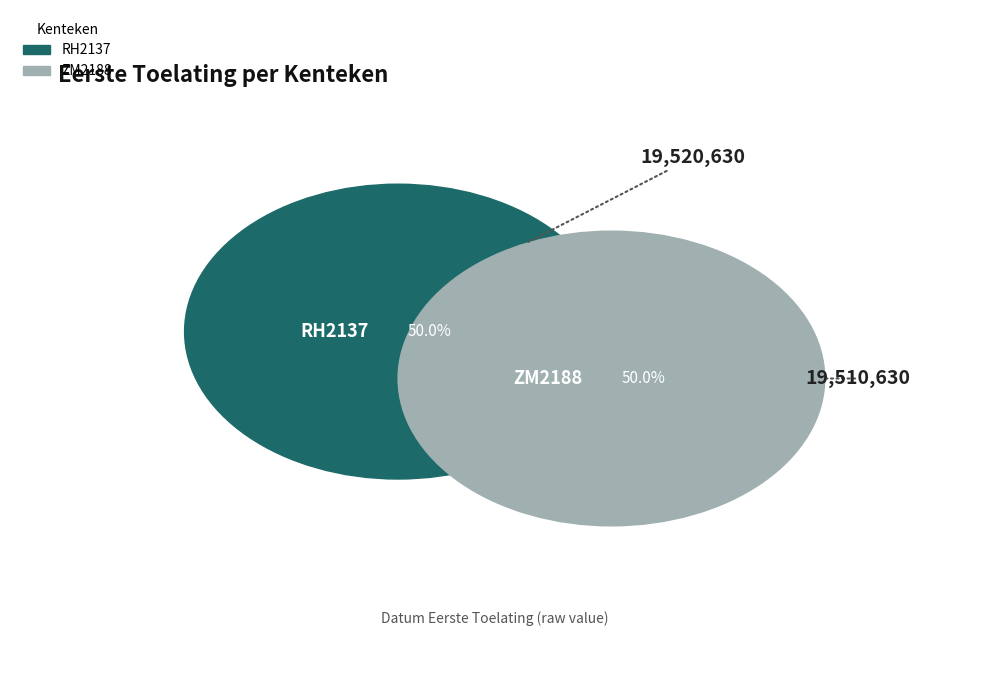

Is there a majority slice in this chart?

Yes